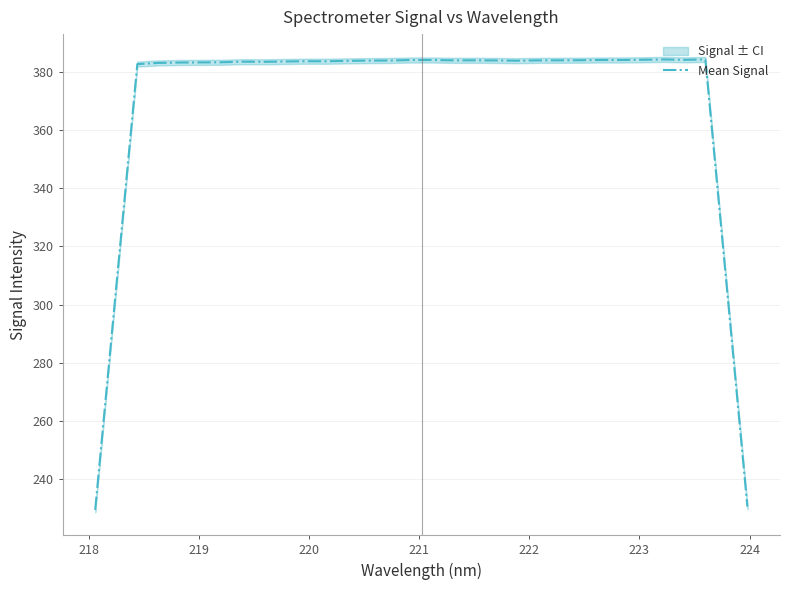

What is the maximum value for Mean Signal?

384.3